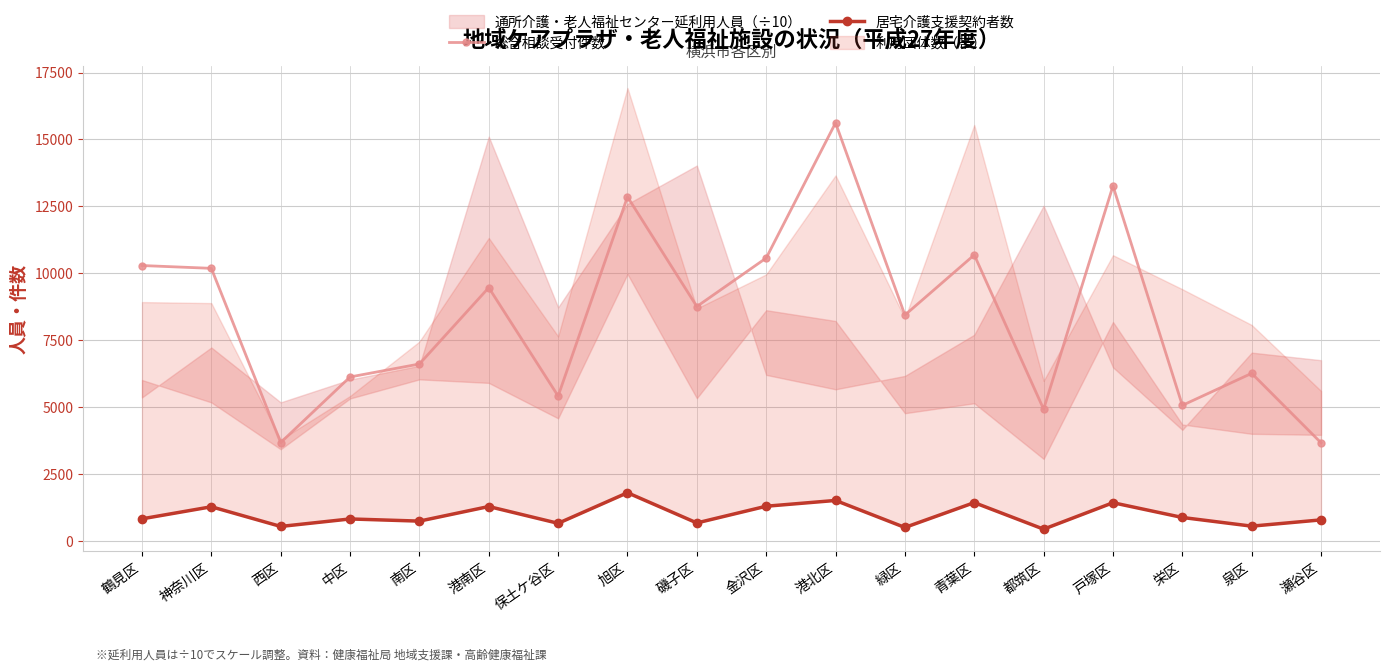

What is the value of the 居宅介護支援契約者数 point at the 13th from the left?

1438